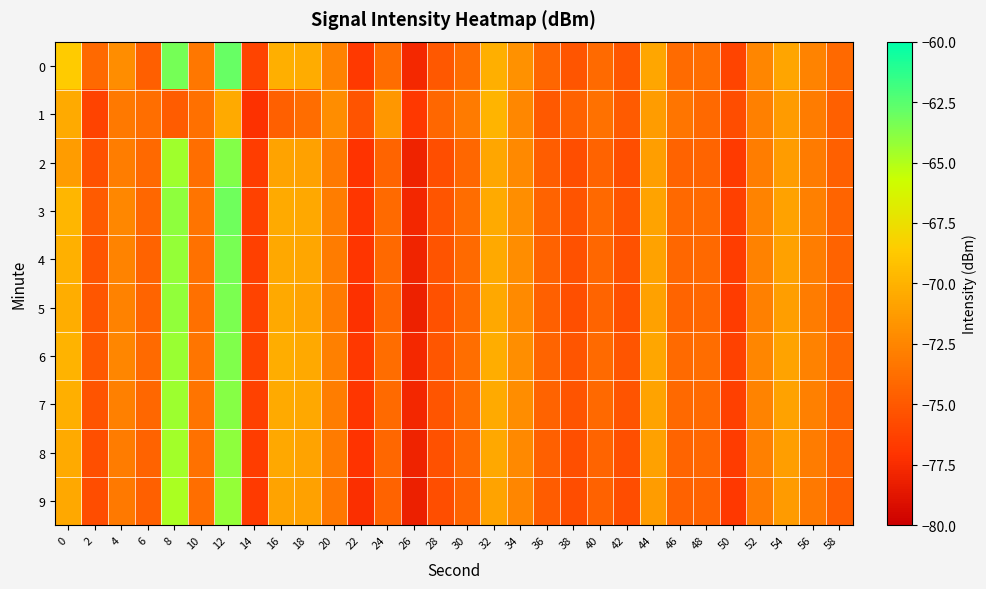

What is the maximum value shown in the chart?

-63.0